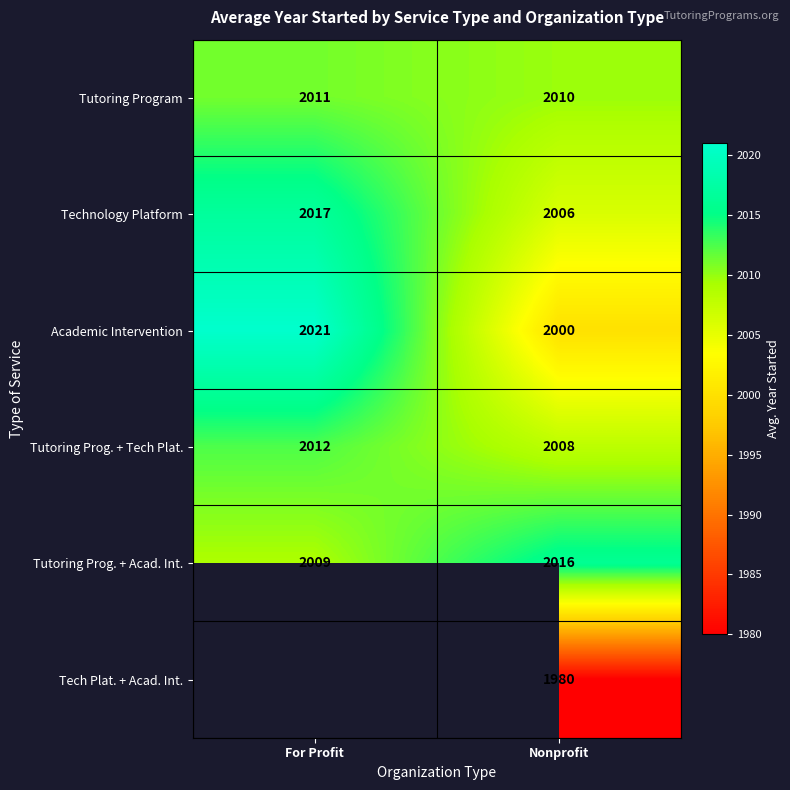

The value of Tutoring Prog. + Acad. Int. at Nonprofit is 3198.8. True or false?

False